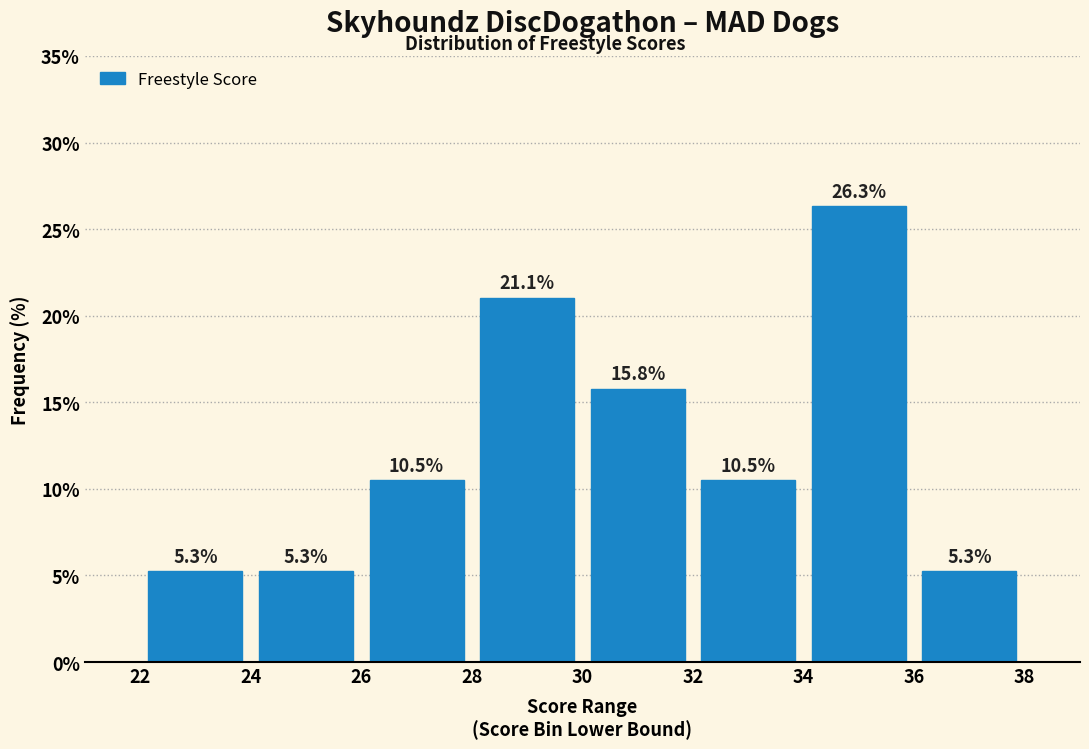

Reading left to right, list every bar in this chart as the range it spans on the x-axis followed by its height.

22 to 24: 5.3
24 to 26: 5.3
26 to 28: 10.5
28 to 30: 21.1
30 to 32: 15.8
32 to 34: 10.5
34 to 36: 26.3
36 to 38: 5.3